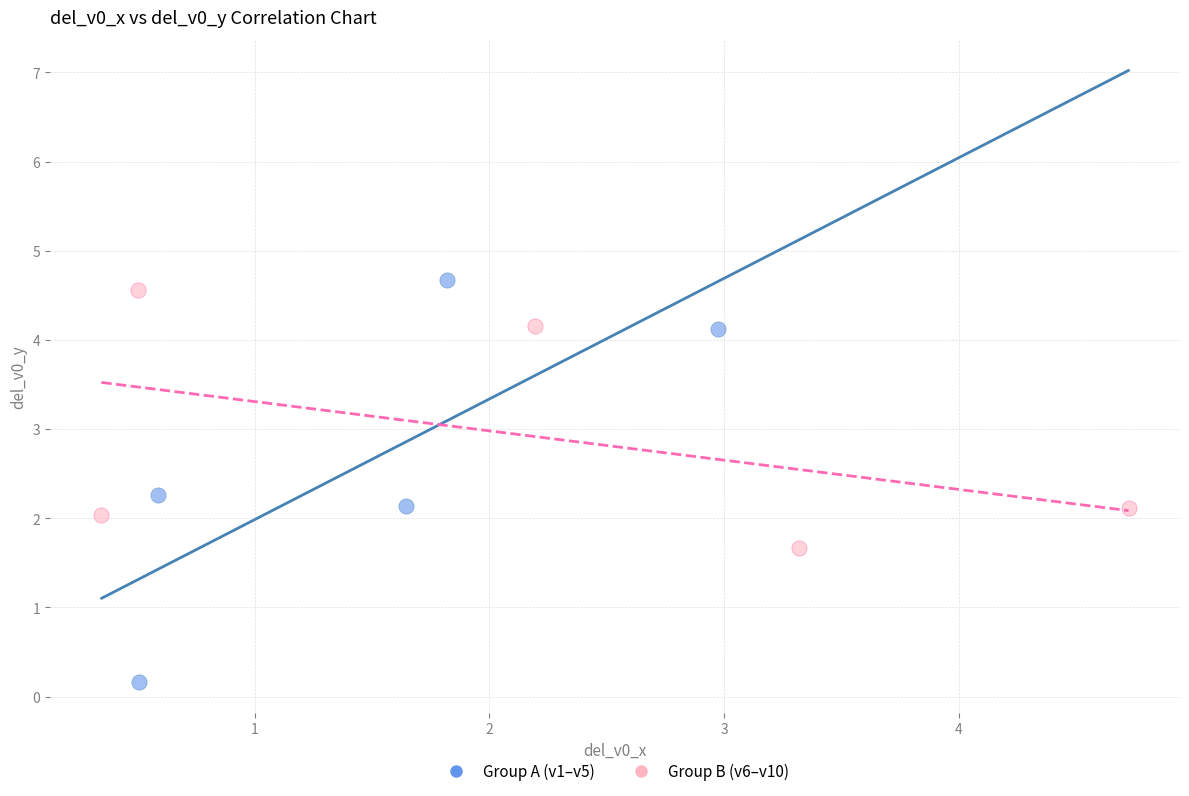

Which series contains the lowest Y value?

Group A (v1–v5)